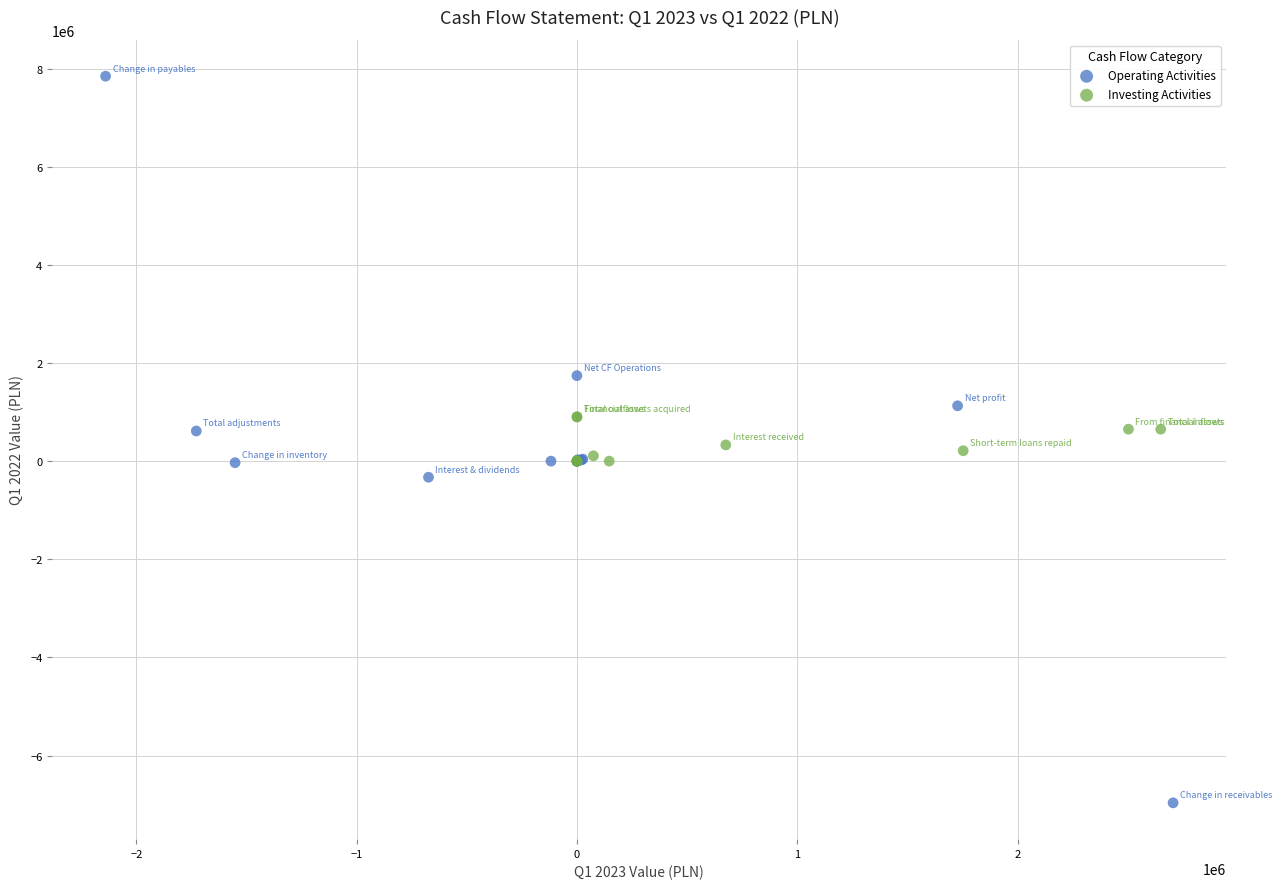

Which series has the widest spread of Y values?

Operating Activities